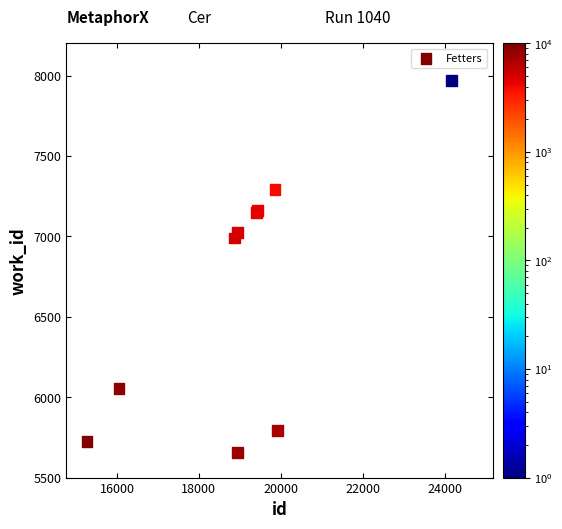

What Y value in the scatter plot is closest to 6813?

6990